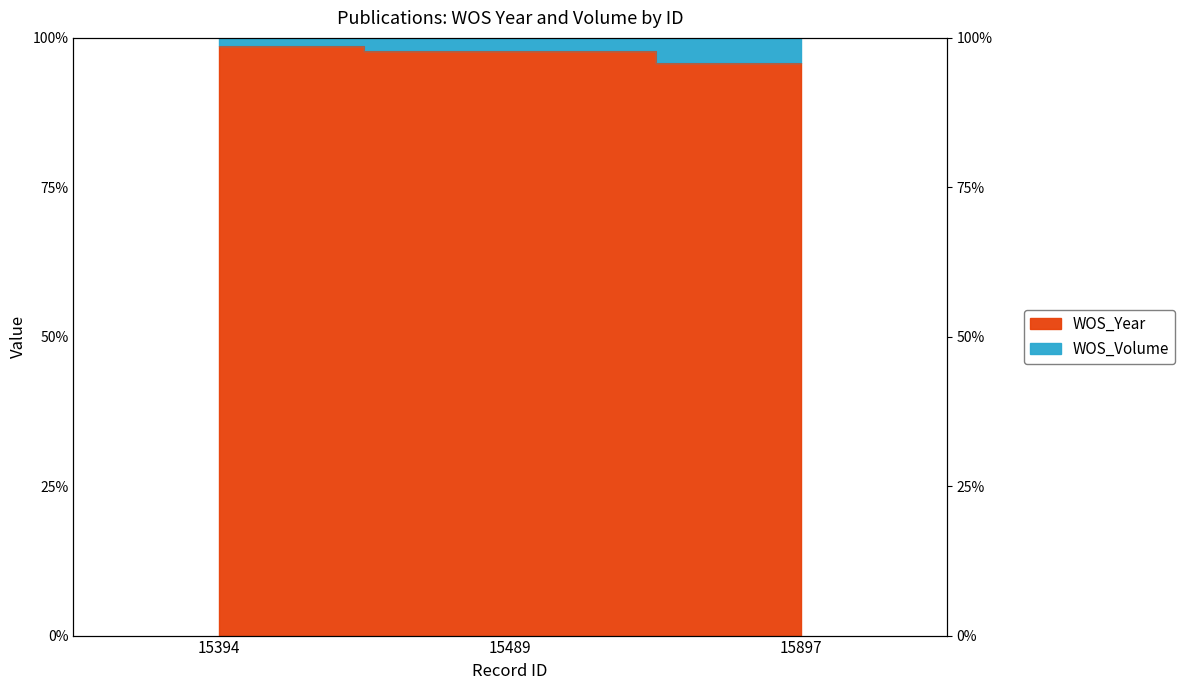

Rank the categories by value from lowest to highest.

15897, 15489, 15394